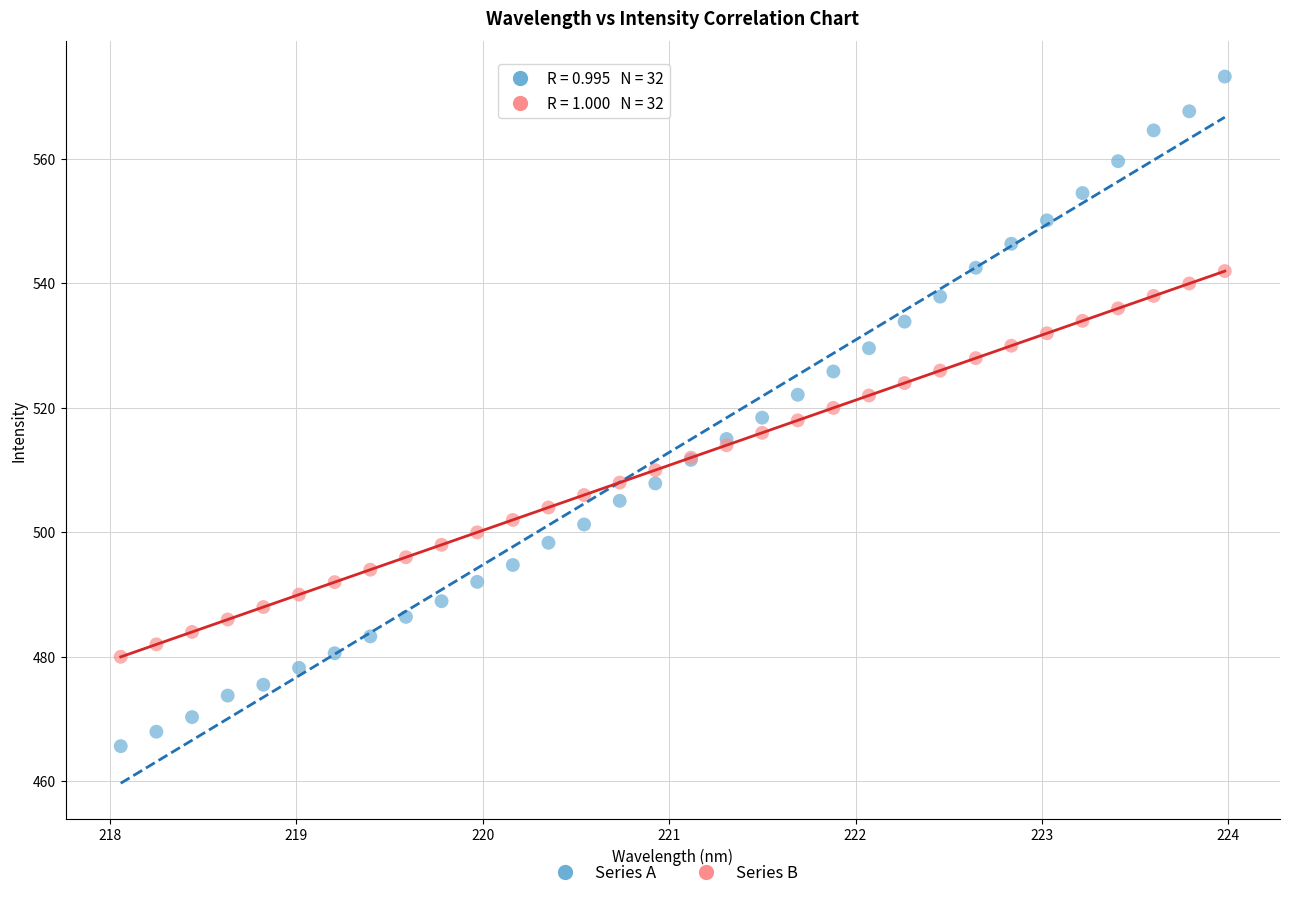

Which series reaches the minimum Y coordinate?

Series A